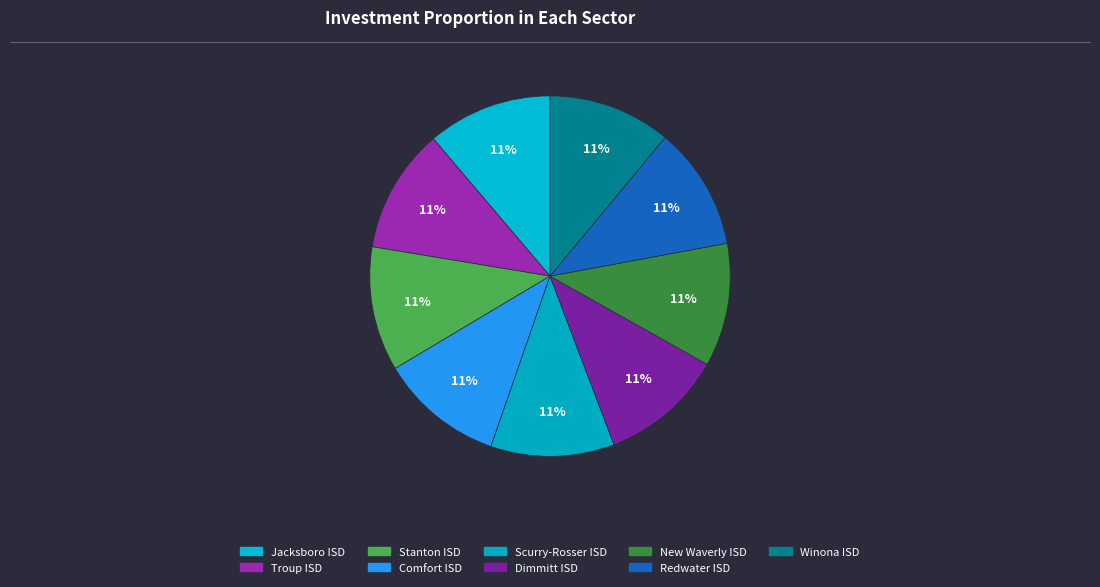

Which slice is the largest?

Jacksboro ISD